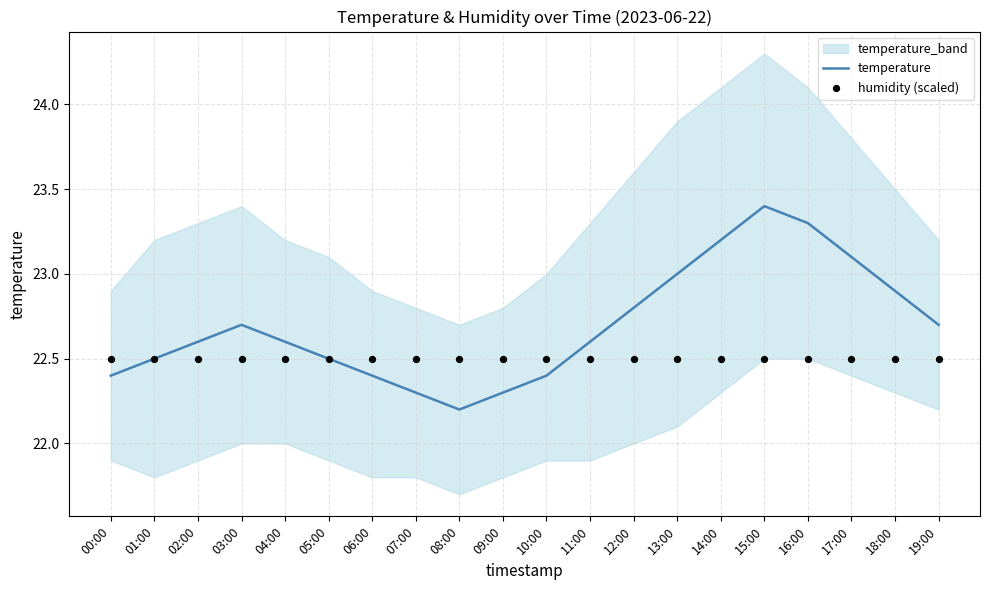

Is the value of humidity (scaled) at 10:00 greater than the value of temperature at 04:00?

No